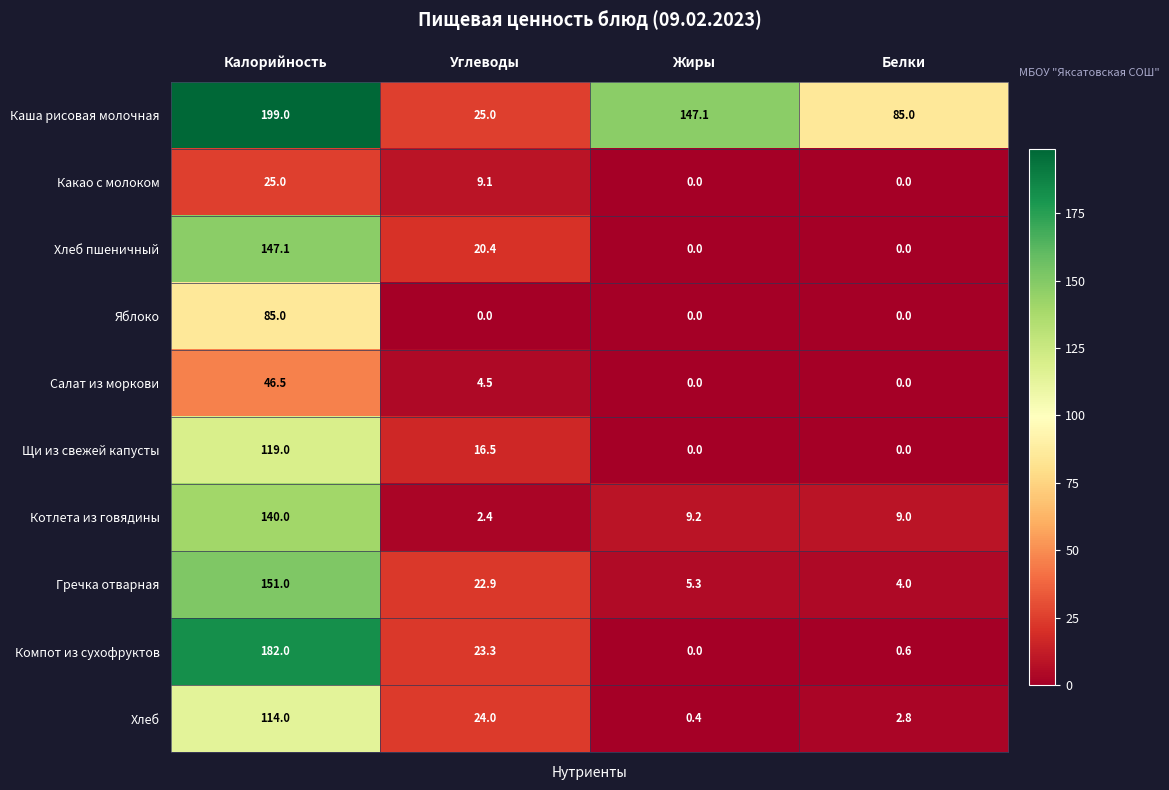

What value does the Яблоко series have at Калорийность?

85.0